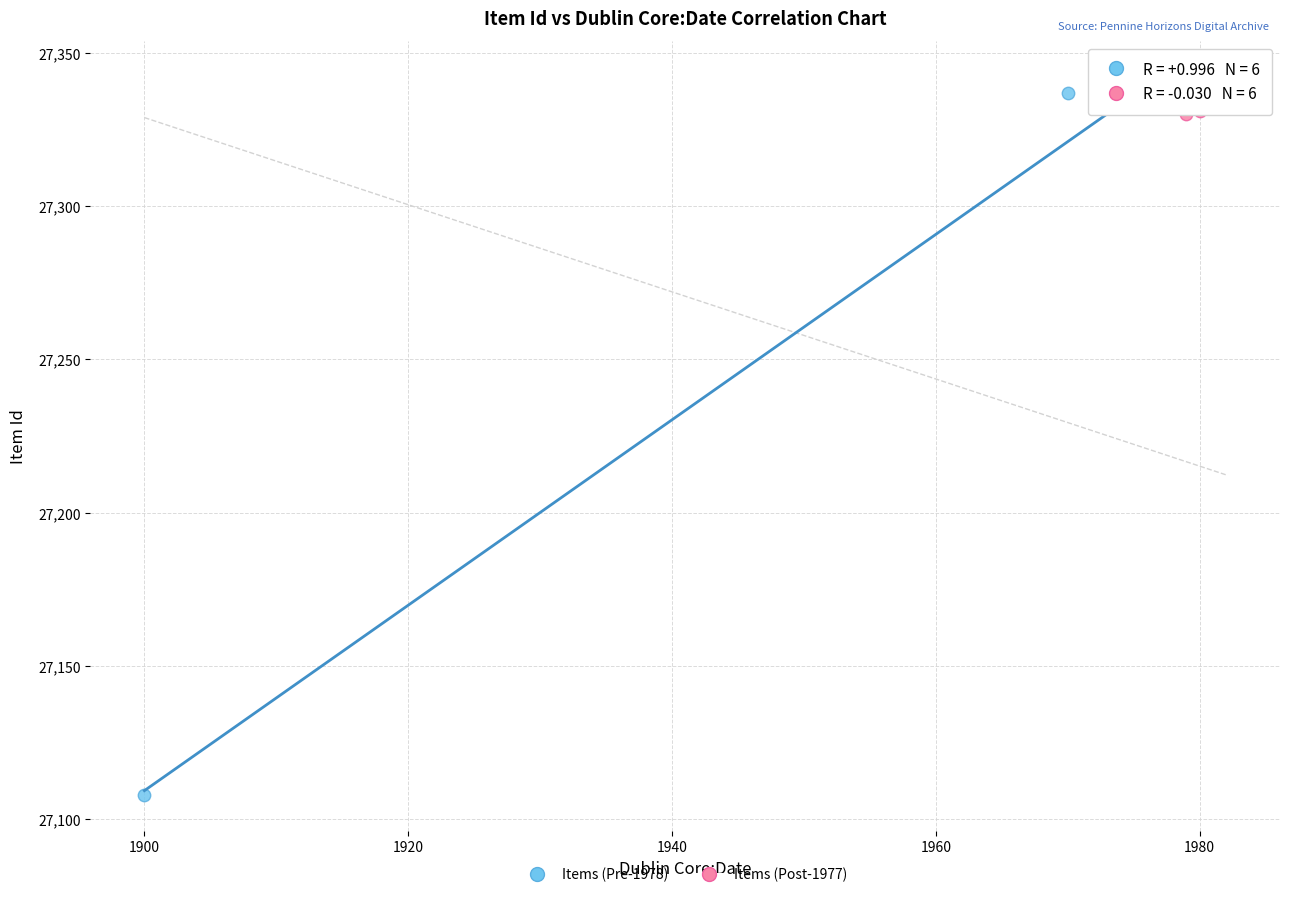

What are all the series names shown in the legend?

Items (Pre-1978), Items (Post-1977)